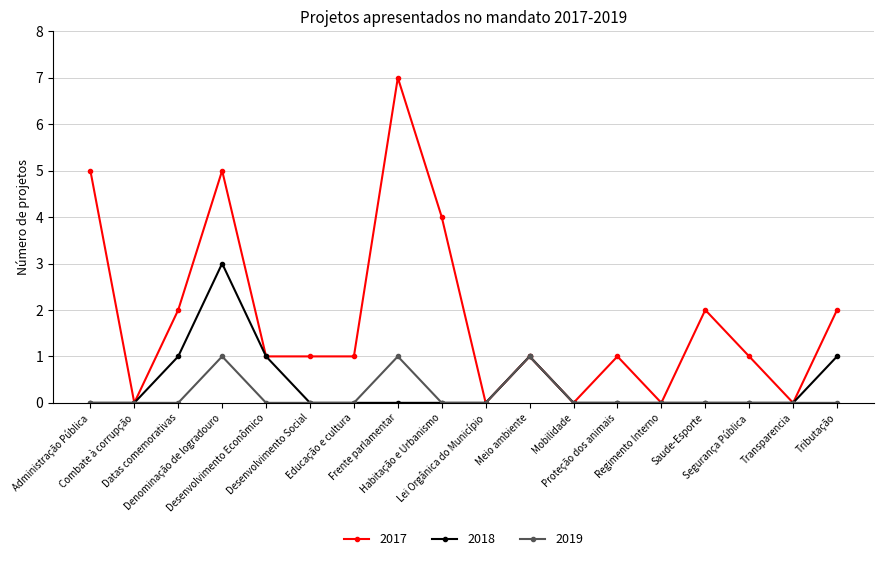

What is the difference between the 2019 values at Meio ambiente and Segurança Pública?

1